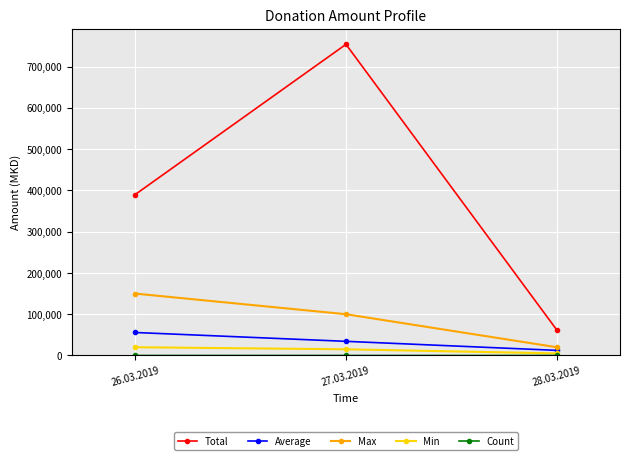

Where does the Max series first go above 100000?

26.03.2019